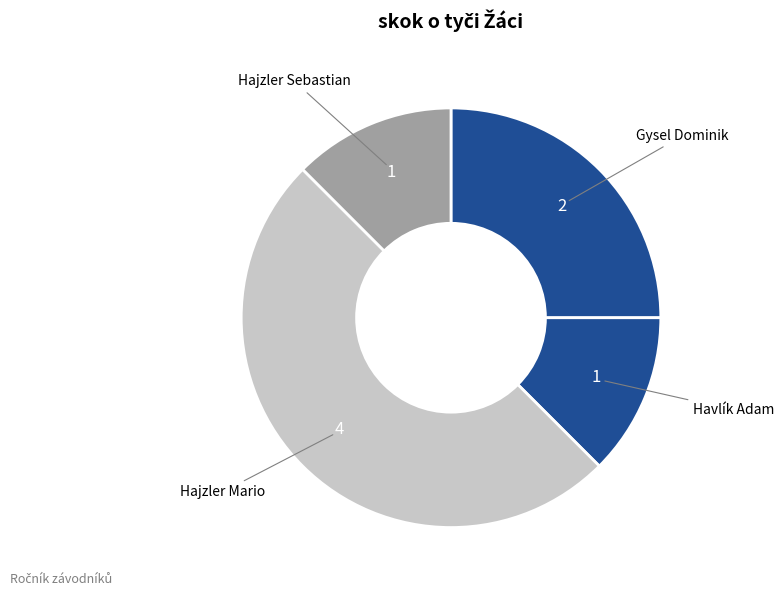

Is Hajzler Sebastian the majority of the pie?

No